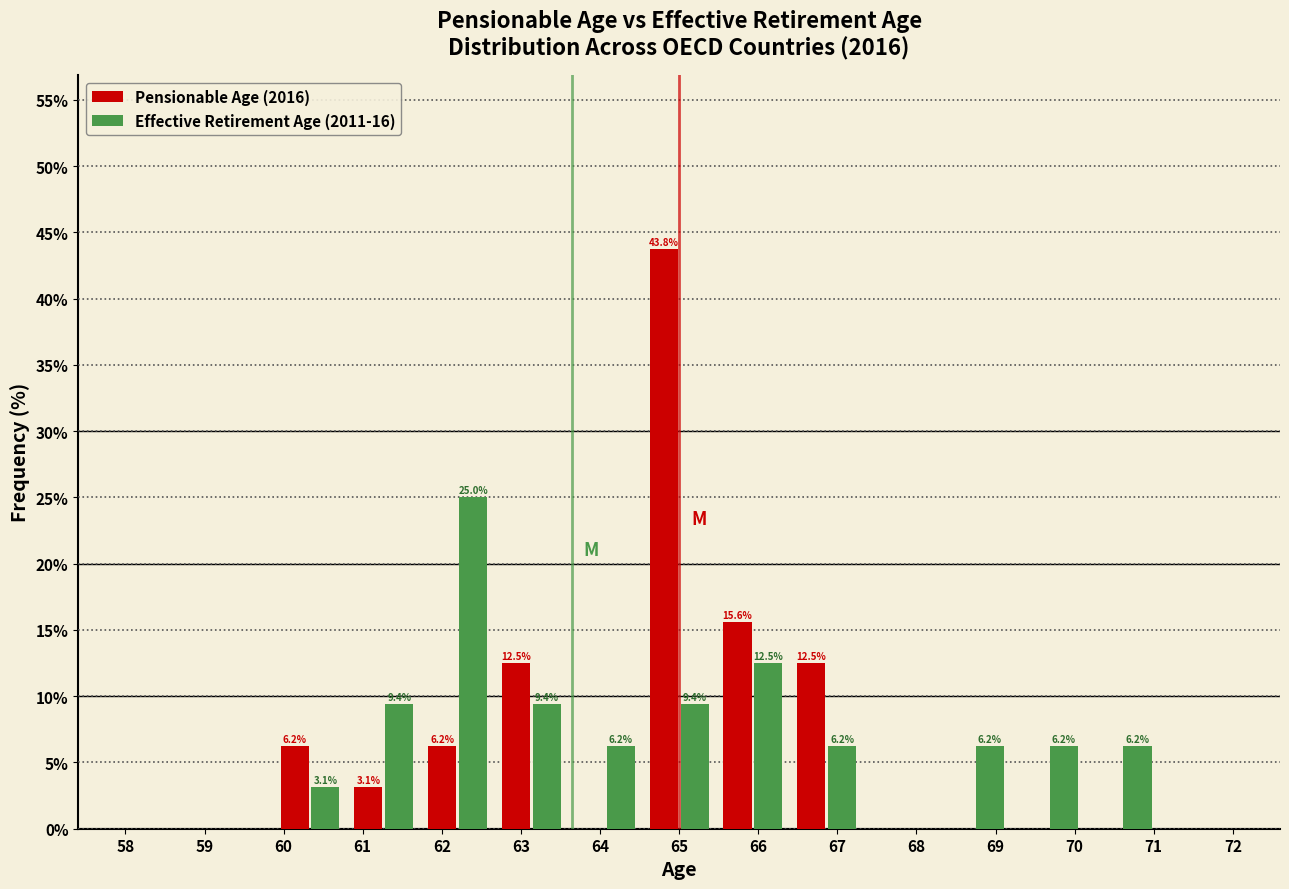

In the Effective Retirement Age (2011-16) series, which range on the x-axis has the tallest bar?

61.7 to 62.7